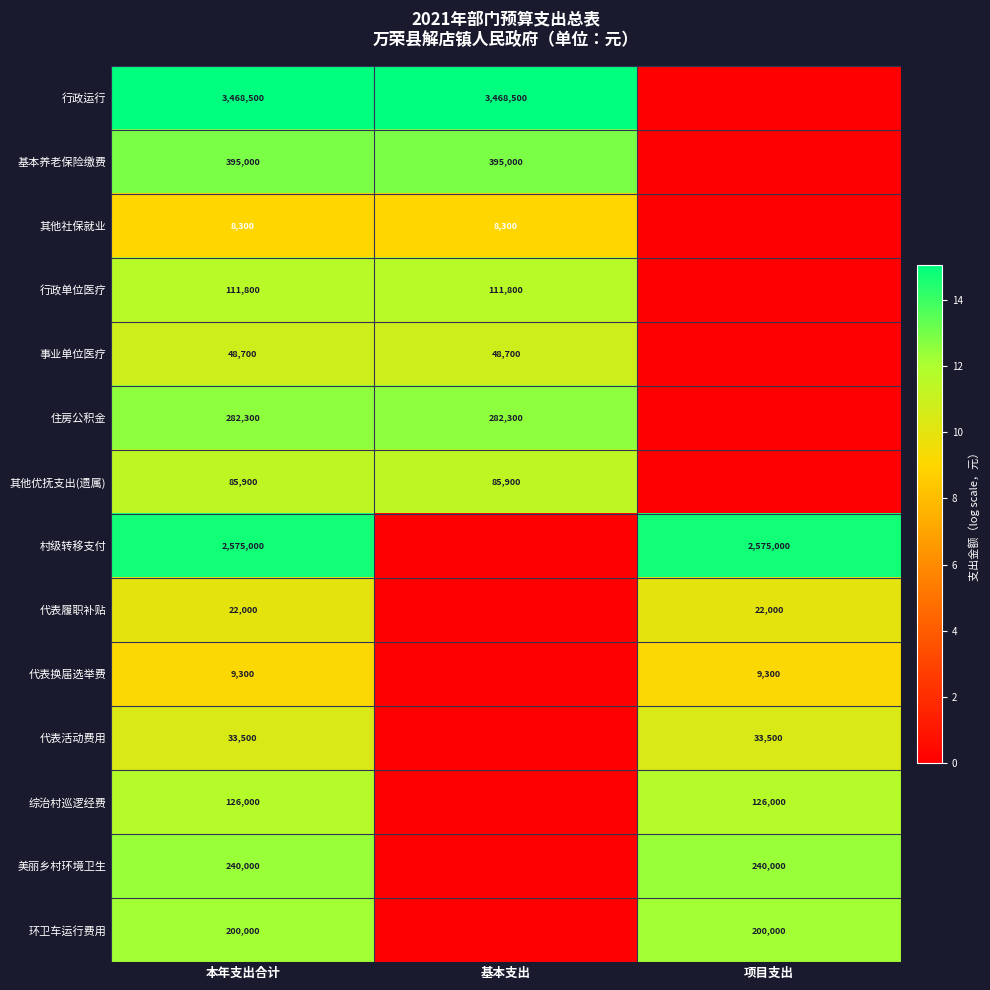

What is the difference between the highest and lowest values at 本年支出合计?

3460200